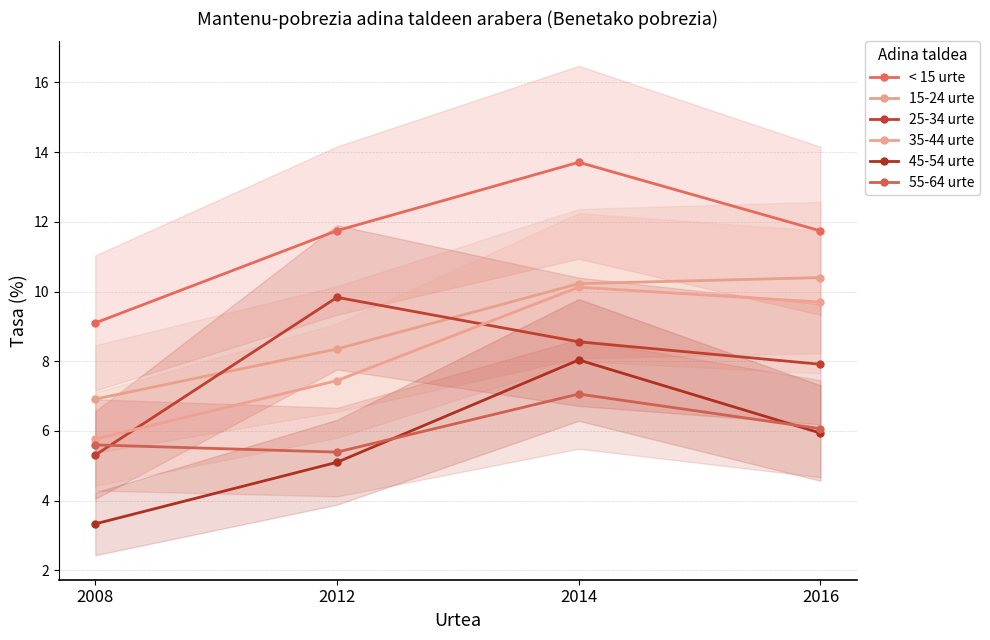

Which series has the widest spread of values?

45-54 urte